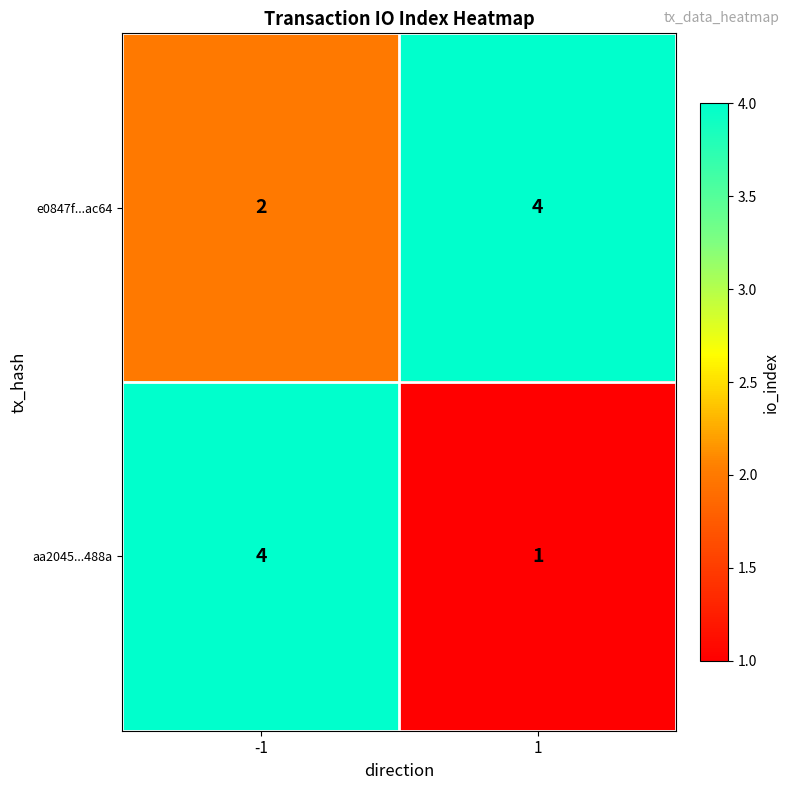

What is the sum of all e0847f...ac64 values?

6